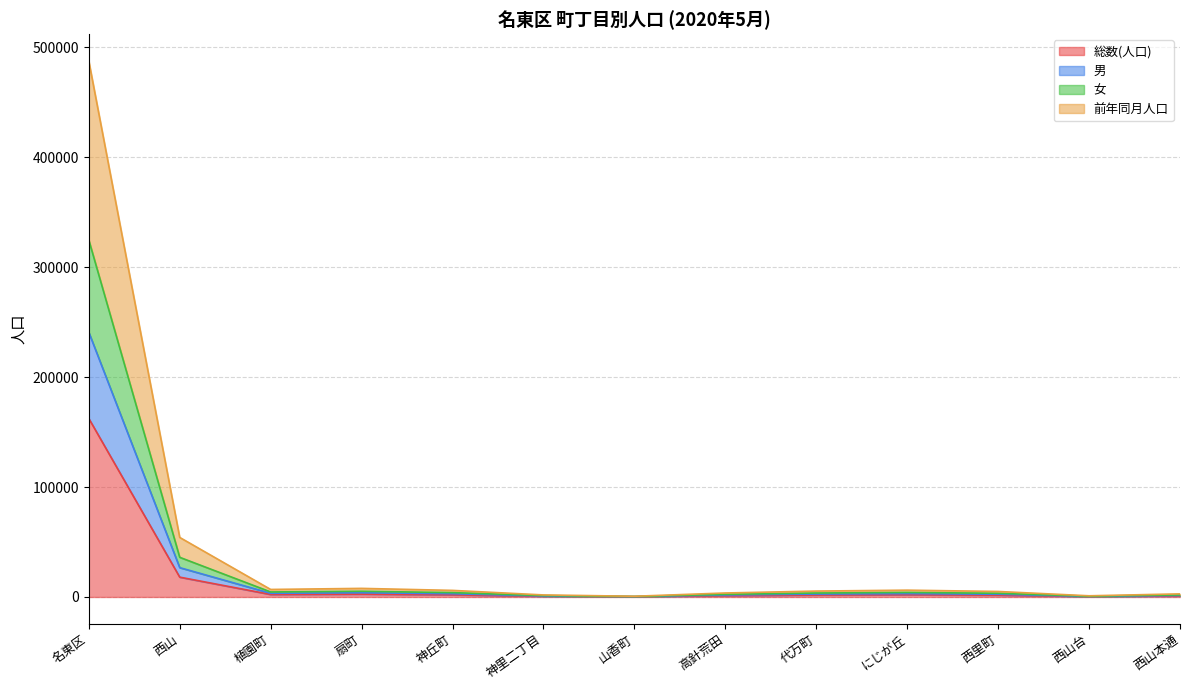

True or false: 女 and 男 intersect in this chart.

False